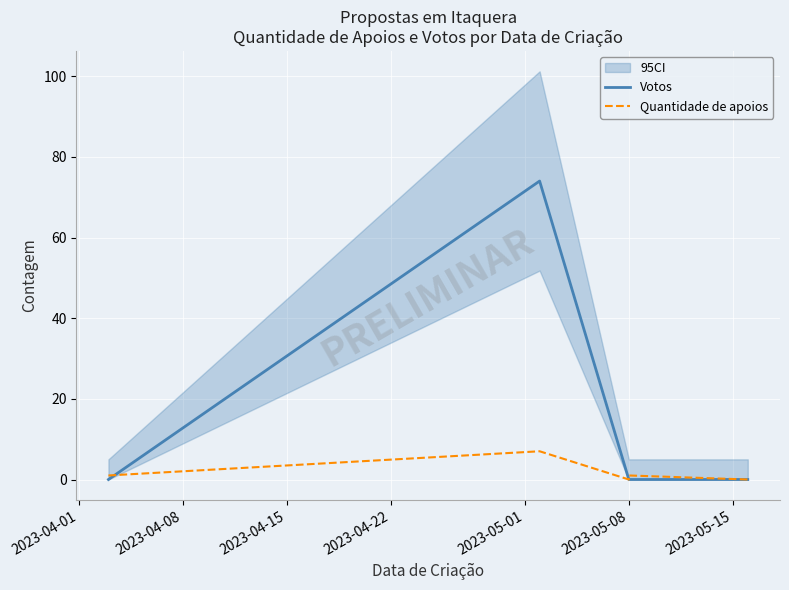

Count the number of categories in the chart.

5